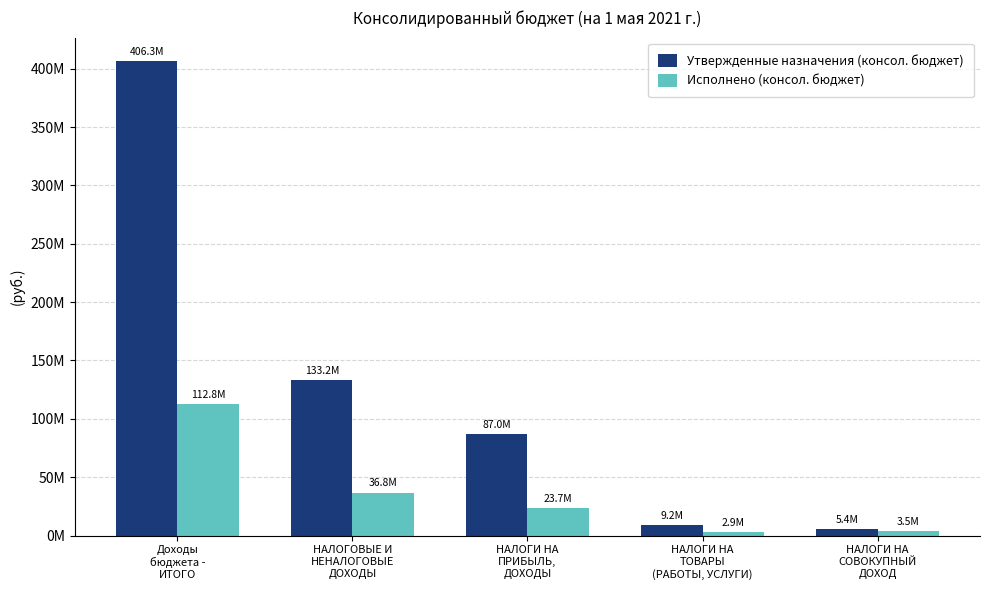

At which category is the sum across all series the highest?

Доходы
бюджета -
ИТОГО